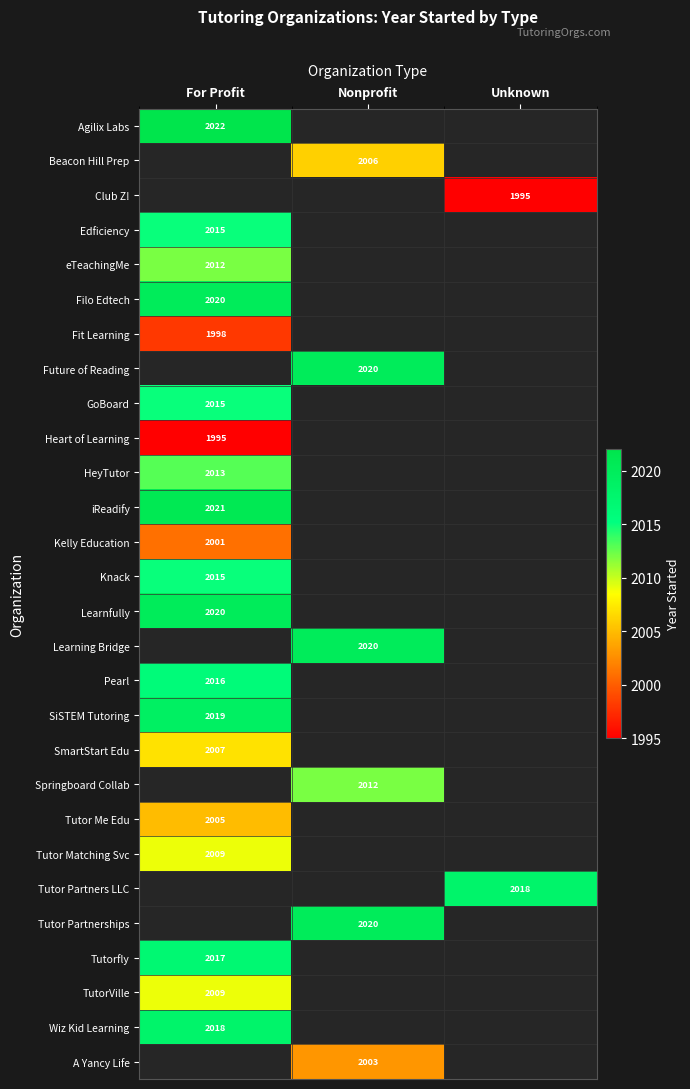

The value of TutorVille at For Profit is 2009. True or false?

True